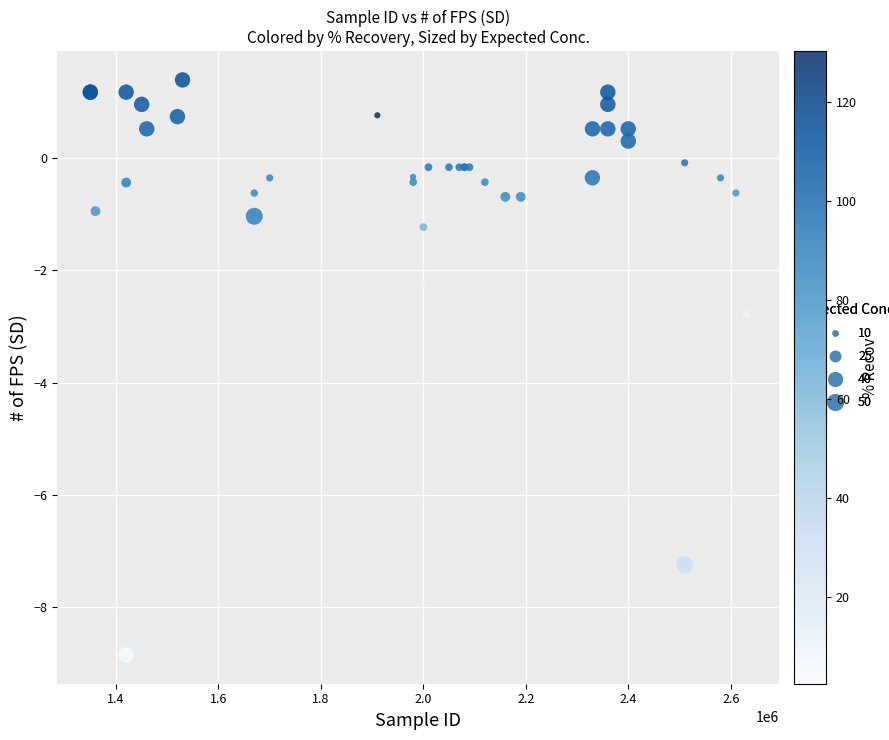

What Y value in the scatter plot is closest to -3?

-2.8